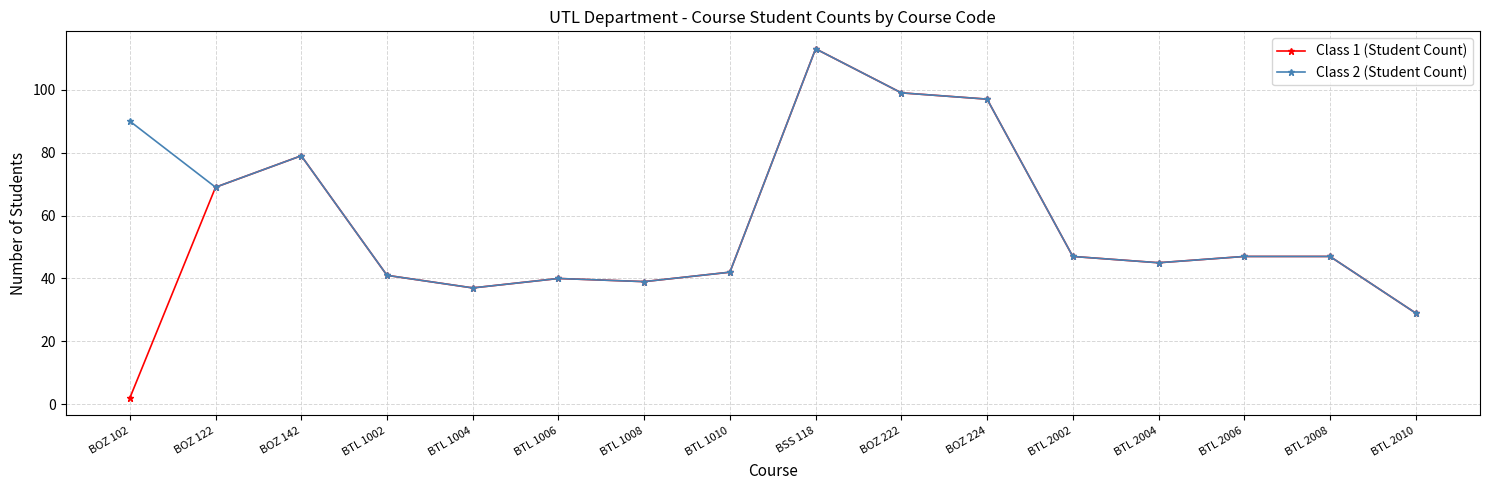

Which series has the largest range (max minus min)?

Class 1 (Student Count)